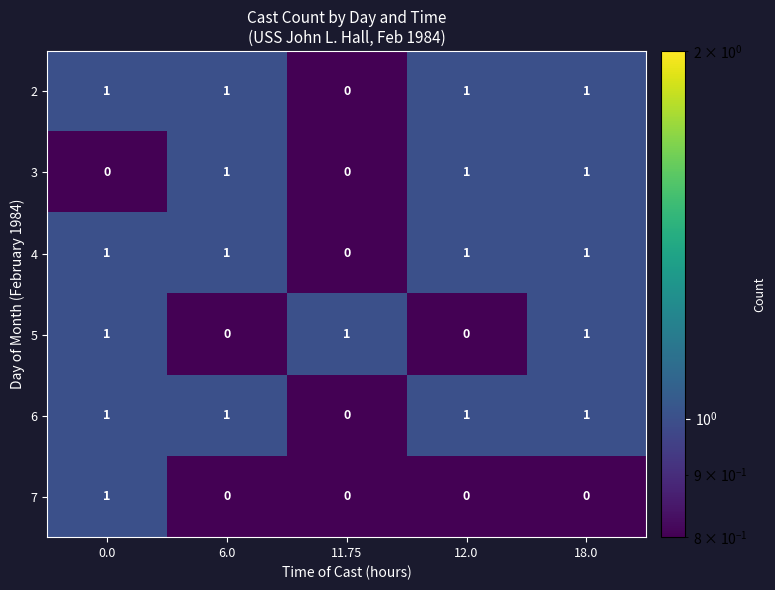

At which label does 6 reach its minimum?

11.75